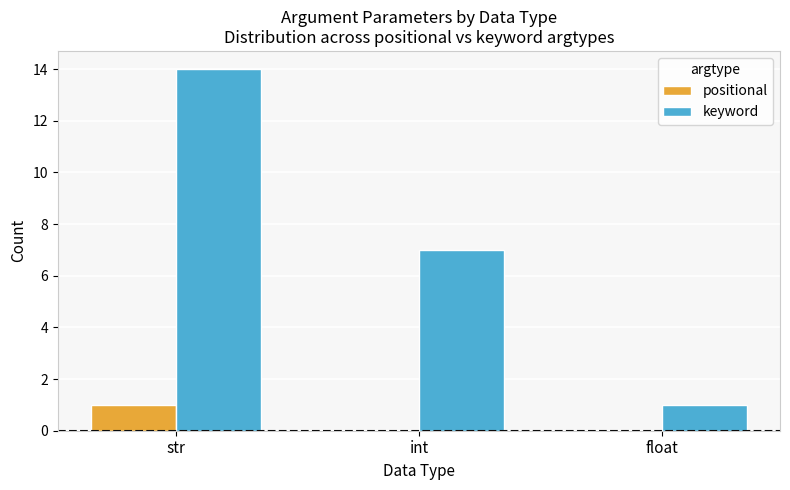

Reading left to right, what are all the values shown in this chart?

positional: 1	0	0
keyword: 14	7	1